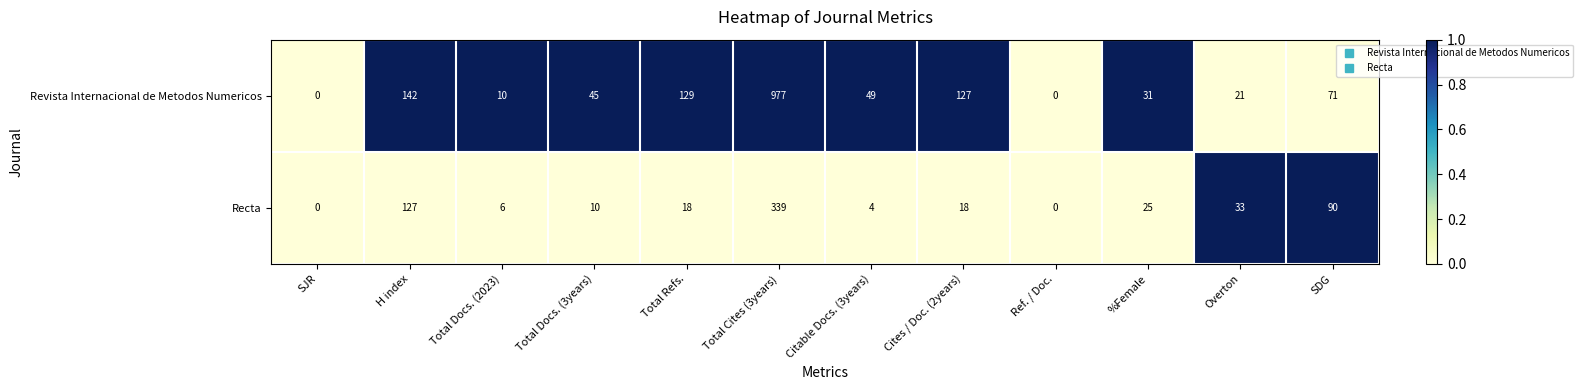

Which series has the largest total across all categories?

Revista Internacional de Metodos Numericos